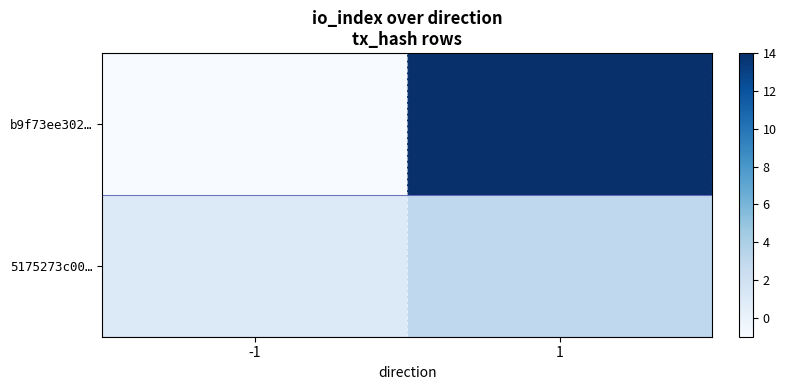

Which series changed the most between -1 and 1?

b9f73ee302…